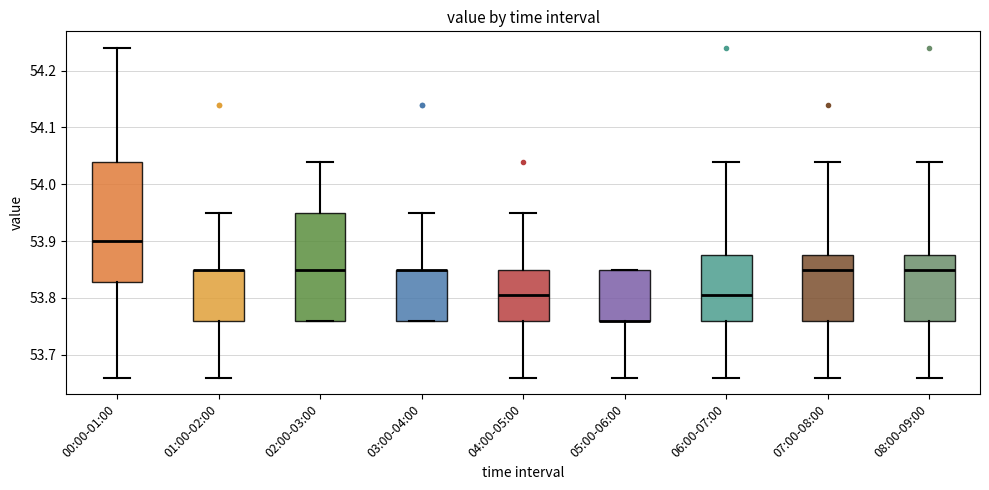

Reading left to right, read every box against the y-axis: the position of its median line, the range the box covers, and the ends of its whiskers. The values are not printed on the chart, so give them approximately, as read against the axis.

00:00-01:00: median 53.90, box 53.83 to 54.04, whiskers 53.66 to 54.24
01:00-02:00: median 53.85 (drawn on the box's upper edge), box 53.76 to 53.85, whiskers 53.66 to 53.95
02:00-03:00: median 53.85, box 53.76 to 53.95, whiskers 53.76 to 54.04
03:00-04:00: median 53.85 (drawn on the box's upper edge), box 53.76 to 53.85, whiskers 53.76 to 53.95
04:00-05:00: median 53.81, box 53.76 to 53.85, whiskers 53.66 to 53.95
05:00-06:00: median 53.76 (drawn on the box's lower edge), box 53.76 to 53.85, whiskers 53.66 to 53.85
06:00-07:00: median 53.81, box 53.76 to 53.88, whiskers 53.66 to 54.04
07:00-08:00: median 53.85, box 53.76 to 53.88, whiskers 53.66 to 54.04
08:00-09:00: median 53.85, box 53.76 to 53.88, whiskers 53.66 to 54.04